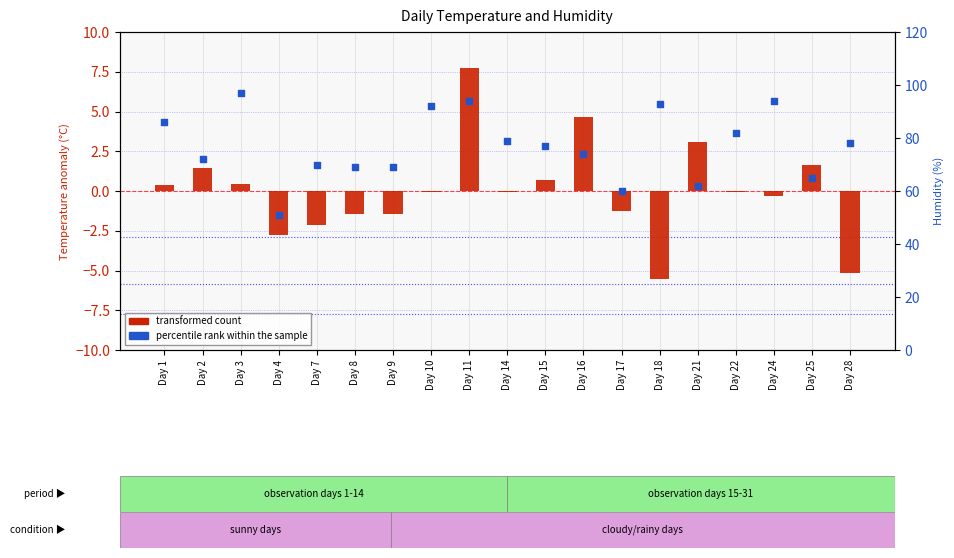

Which series has the largest total across all categories?

percentile rank within the sample